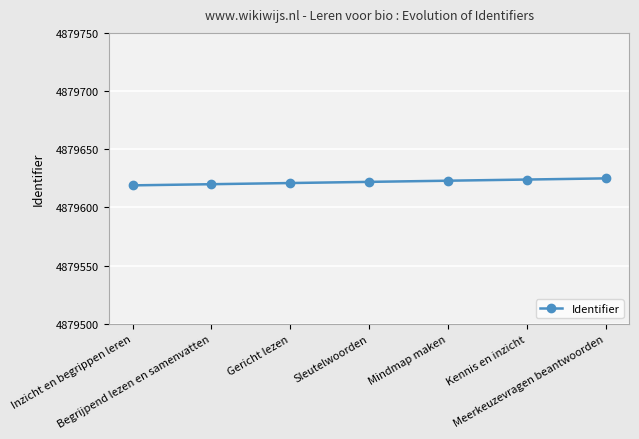

What is the sum of the values at Inzicht en begrippen leren and Sleutelwoorden?

9759241